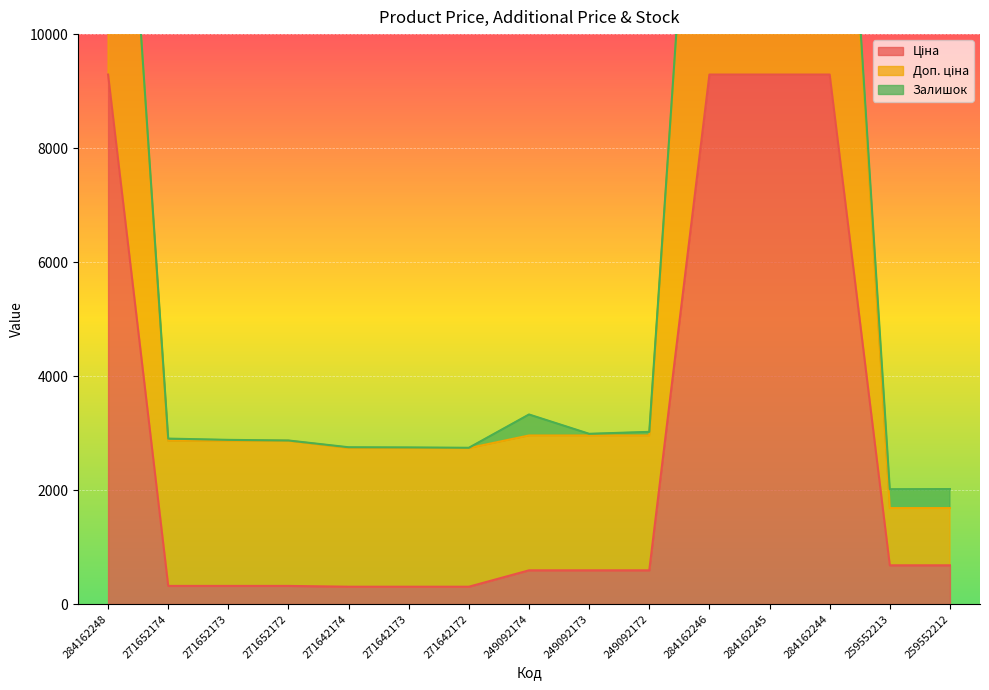

The Доп. ціна series shows 18580.9 at 284162246. True or false?

True